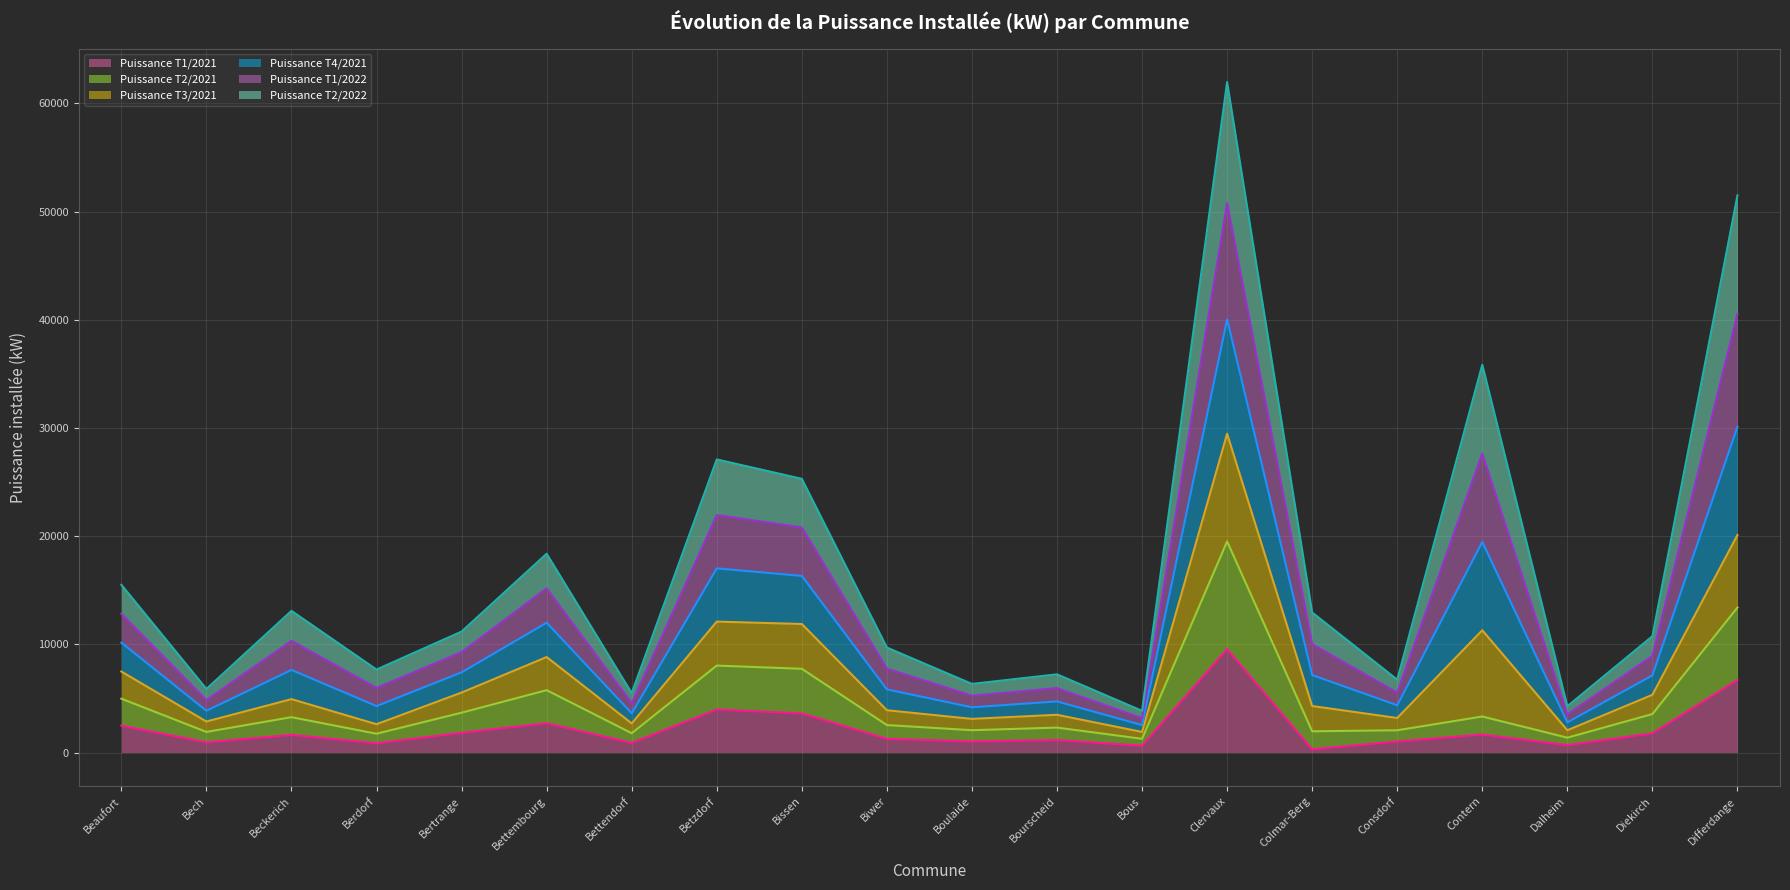

What is the difference between the second highest and minimum values in the Puissance T1/2022 series?

37376.8